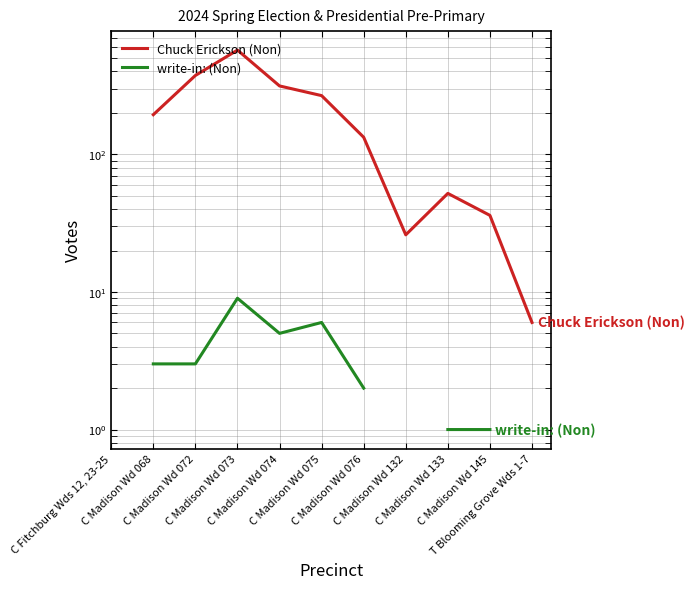

Is it true that Chuck Erickson (Non) equals 52.0 at C Madison Wd 133?

True